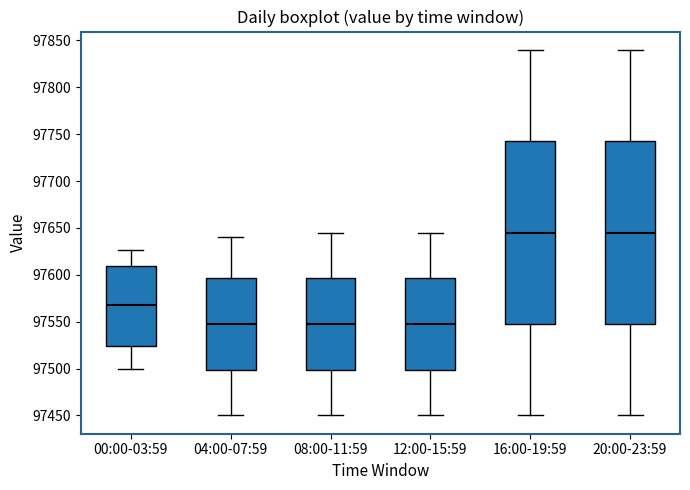

Reading left to right, transcribe this box plot: for each box, give where its median line is, the range the box spans, and where its two whiskers end, as read against the y-axis. The values are not printed on the chart, so give them approximately, as read against the axis.

00:00-03:59: median 97570, box 97525 to 97610, whiskers 97500 to 97625
04:00-07:59: median 97550, box 97500 to 97595, whiskers 97450 to 97640
08:00-11:59: median 97550, box 97500 to 97595, whiskers 97450 to 97645
12:00-15:59: median 97550, box 97500 to 97595, whiskers 97450 to 97645
16:00-19:59: median 97645, box 97550 to 97745, whiskers 97450 to 97840
20:00-23:59: median 97645, box 97550 to 97745, whiskers 97450 to 97840